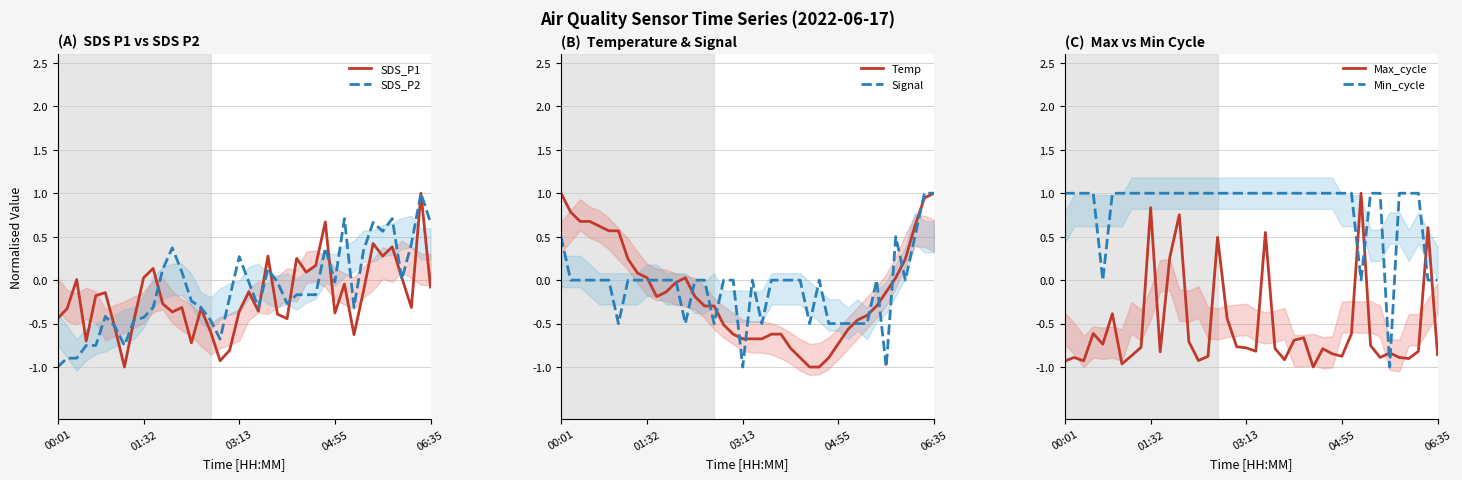

Does the chart display data point markers on the line(s)?

No